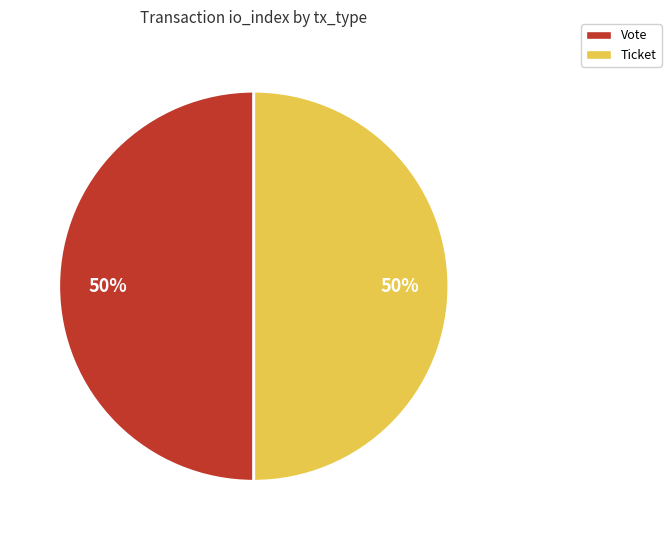

How many slices are in this pie chart?

2